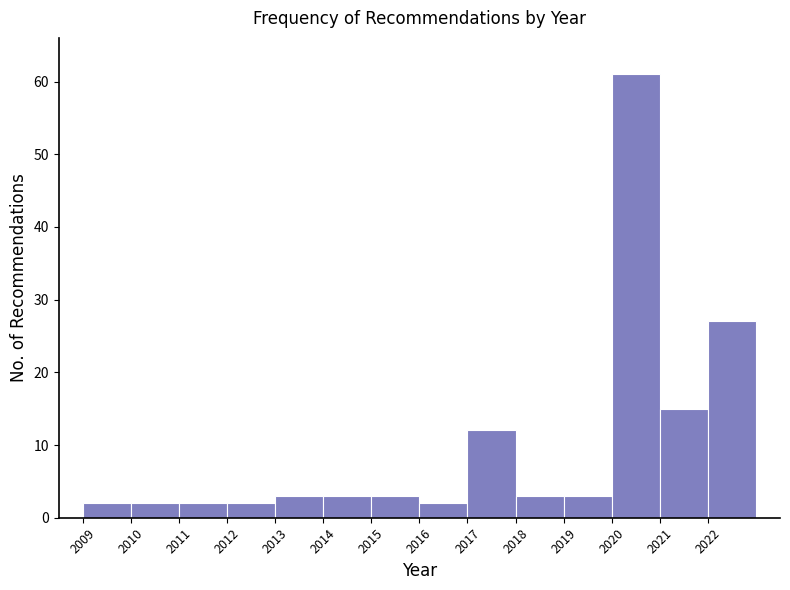

Reading left to right, transcribe this chart: for each bar, give the range it covers on the x-axis and its height. The values are not printed on the chart, so give them approximately, as read against the axis.

2009 to 2010: 2
2010 to 2011: 2
2011 to 2012: 2
2012 to 2013: 2
2013 to 2014: 3
2014 to 2015: 3
2015 to 2016: 3
2016 to 2017: 2
2017 to 2018: 12
2018 to 2019: 3
2019 to 2020: 3
2020 to 2021: 61
2021 to 2022: 15
2022 to 2023: 27